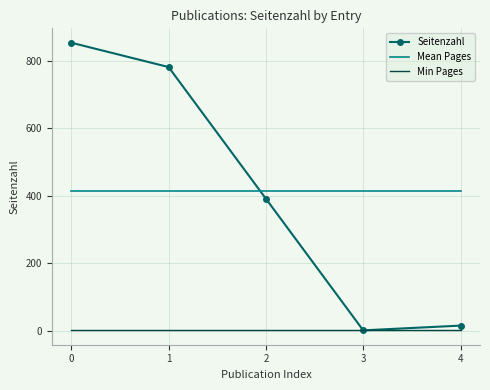

Is the value of Seitenzahl at 1 greater than the value of Mean Pages at 0?

Yes